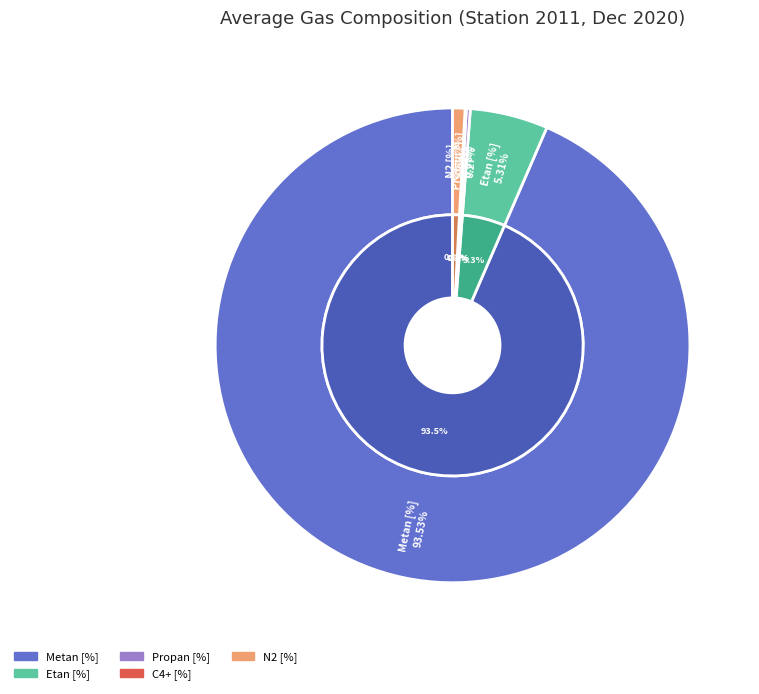

To the nearest percent, what portion does N2 [%] represent?

1%